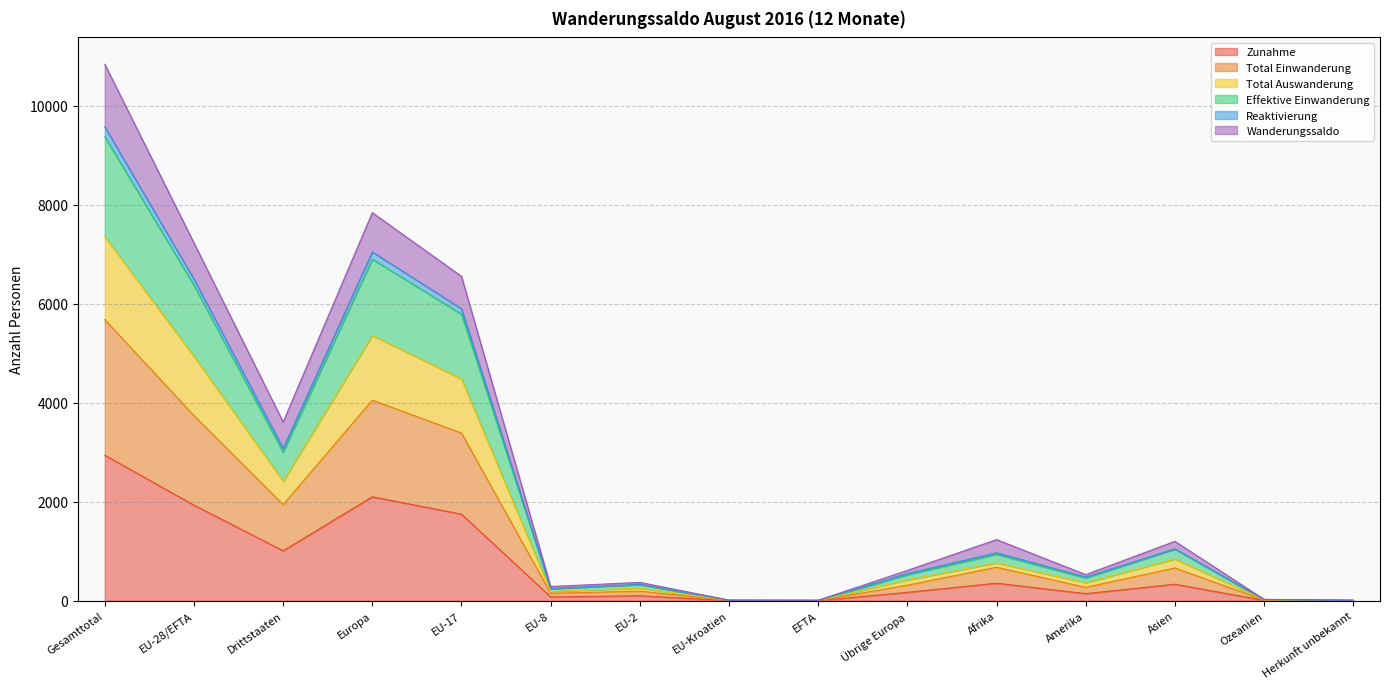

At which label does Zunahme reach its peak?

Gesamttotal